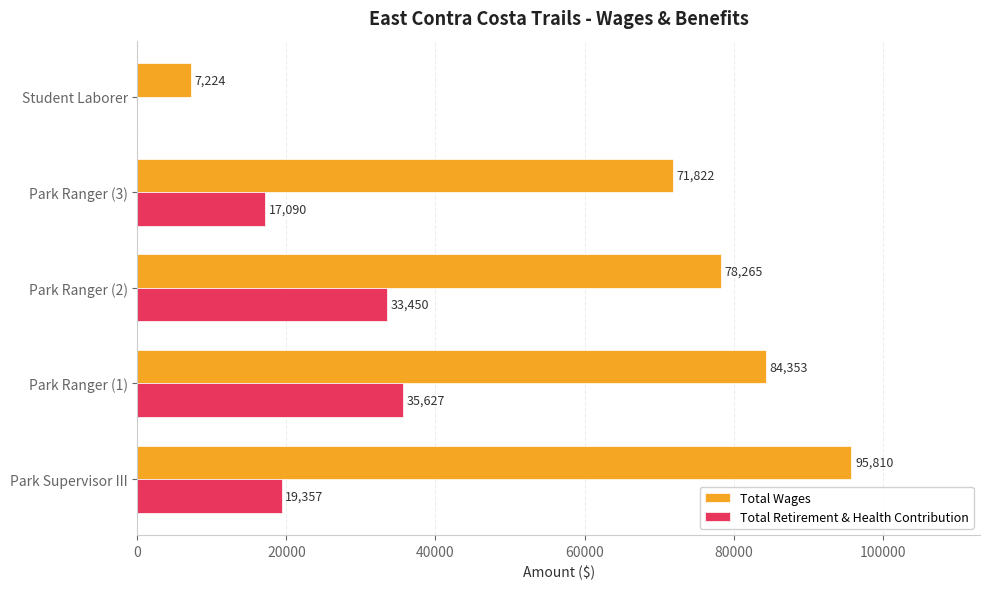

True or false: Total Wages has a value of 2483 at Student Laborer.

False